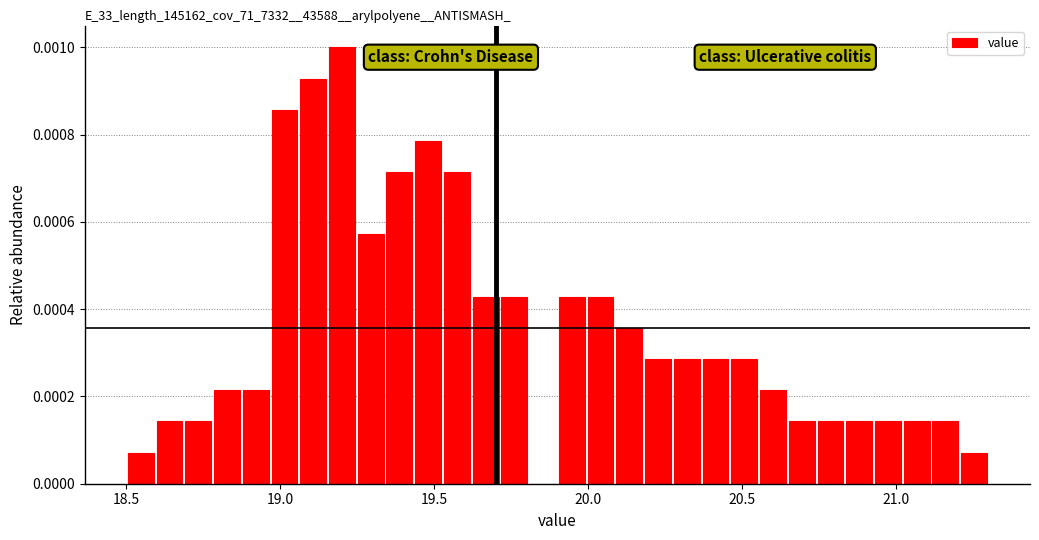

Read against the x-axis, roughly where is the centre of the tallest bar?

19.20